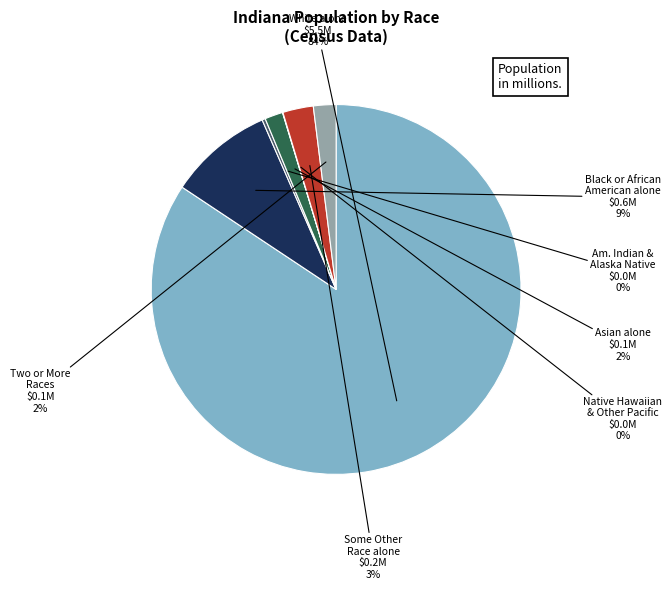

What is the smallest slice in the pie chart?

Native Hawaiian and Other Pacific